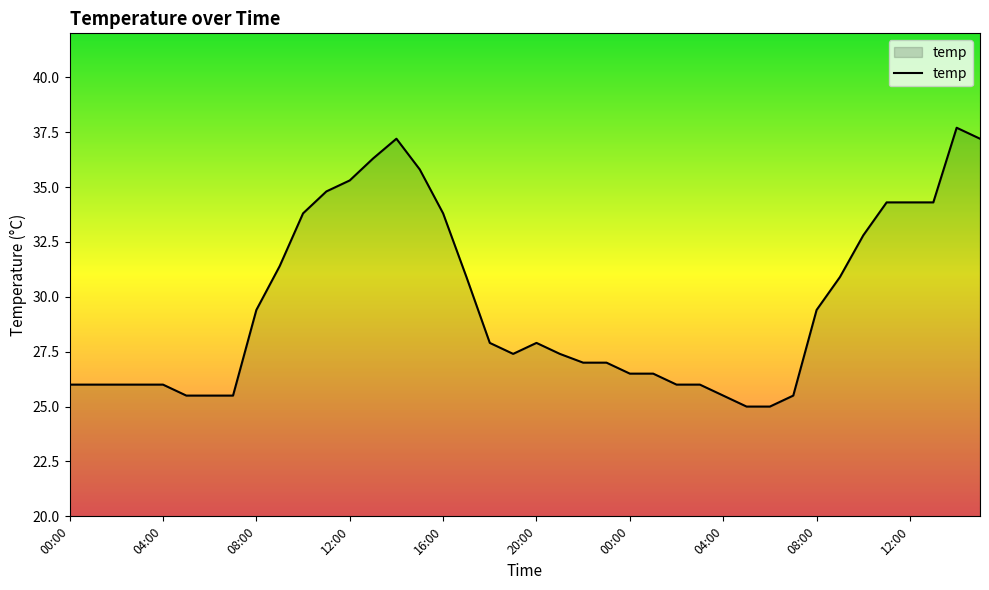

What is the smallest value displayed?

25.0